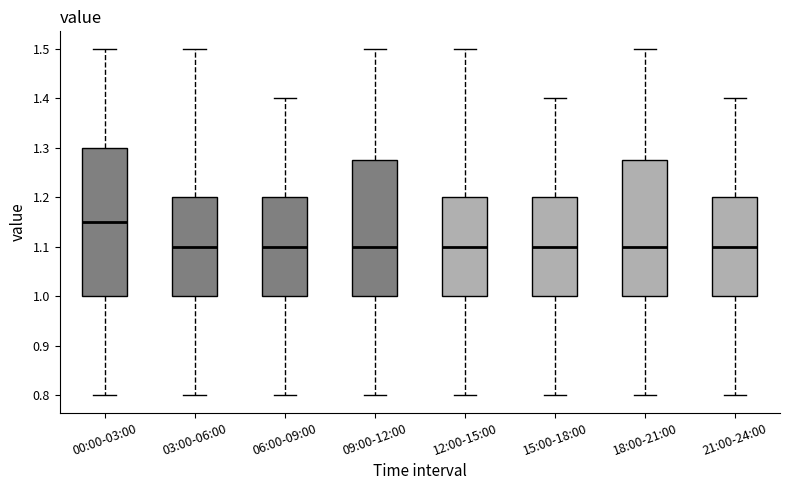

Comparing the boxes themselves (not the whiskers), which one is the tallest?

00:00-03:00